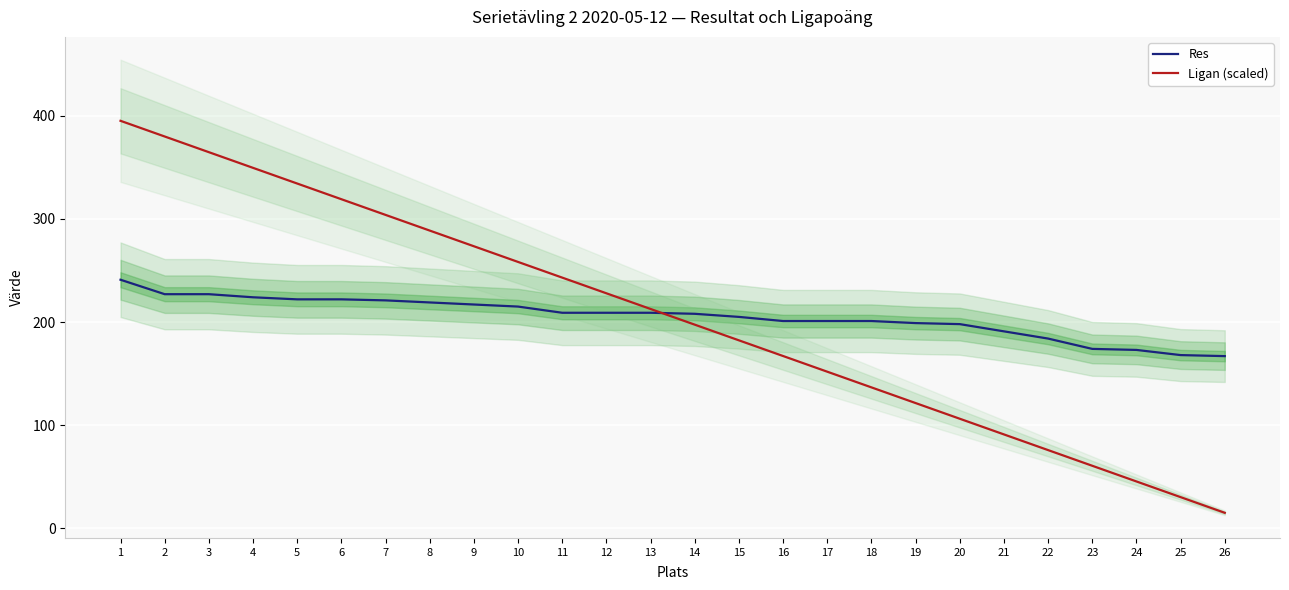

What is the difference between the second highest and minimum values in the Ligan (scaled) series?

364.6